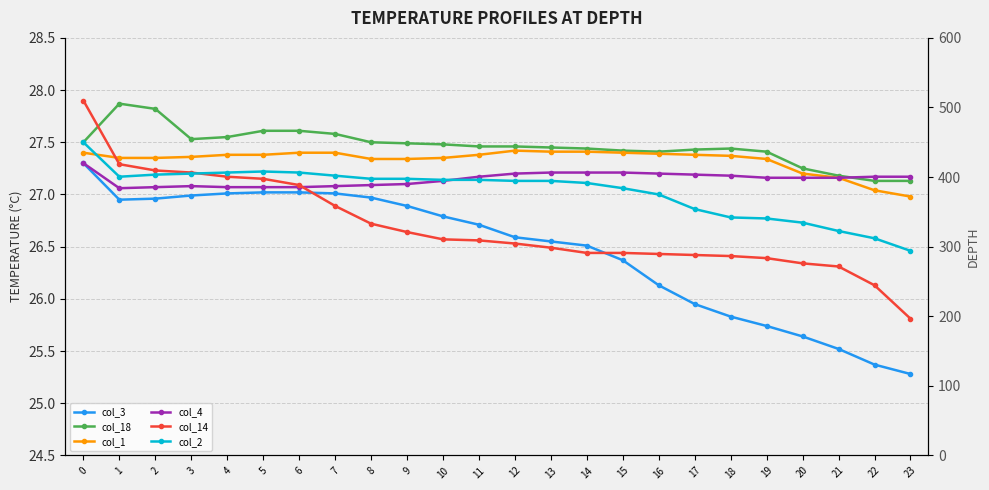

What is the sum of all col_14 values?

640.6